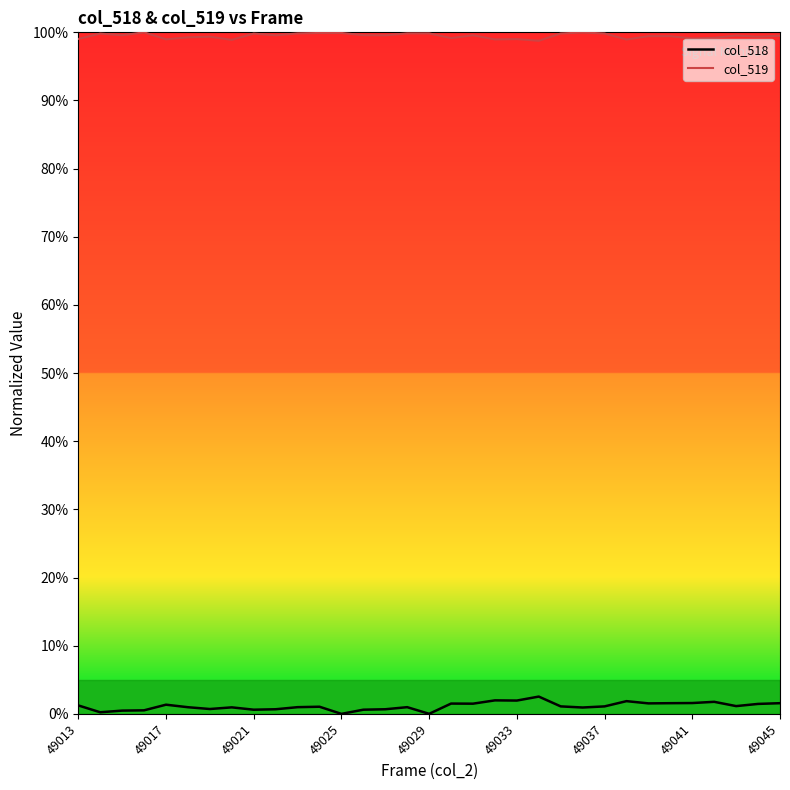

Does the chart have visible grid lines?

No